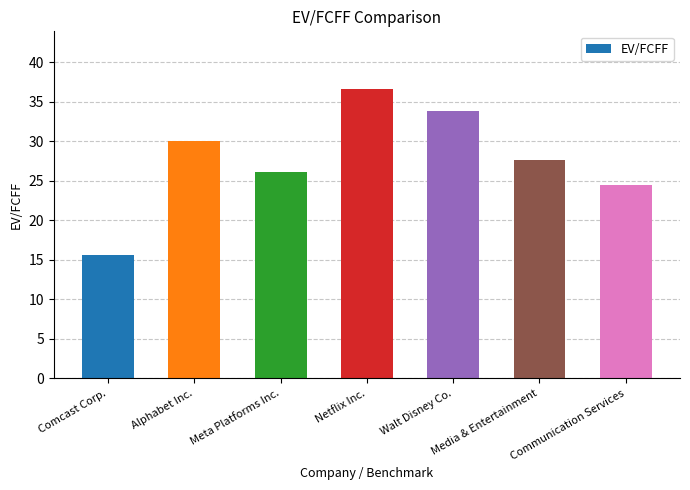

The value at Comcast Corp. is 22.2. True or false?

False